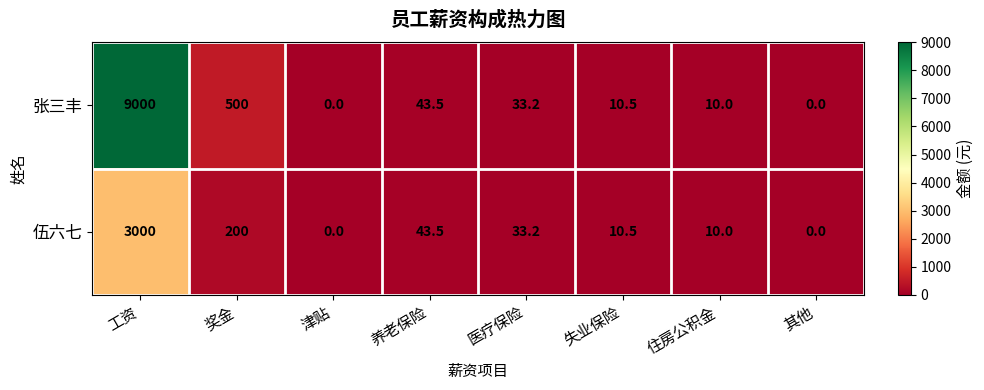

Which series has the largest range (max minus min)?

张三丰